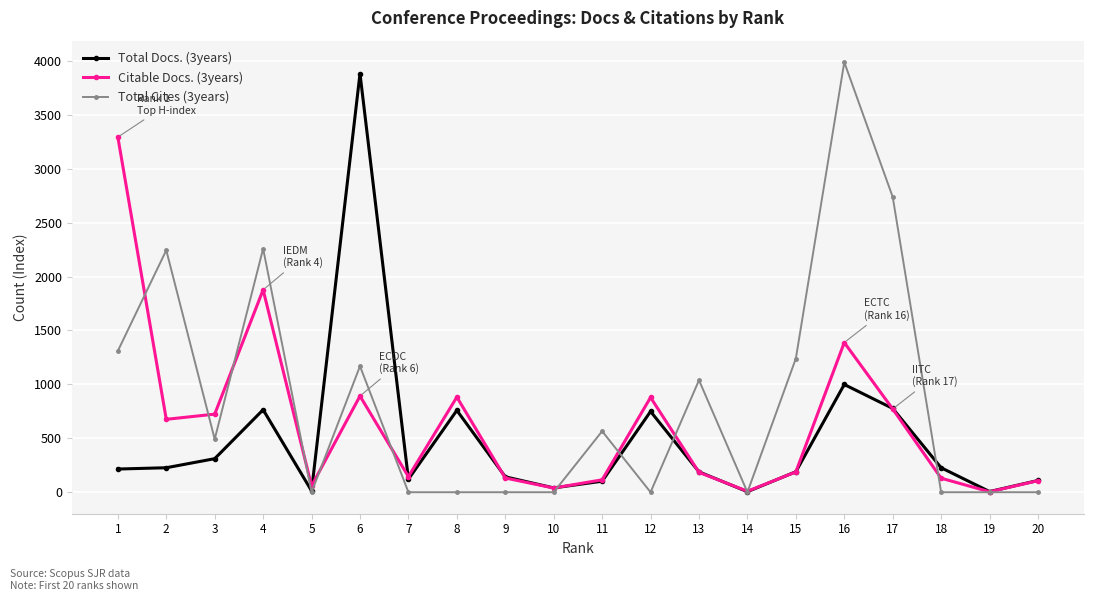

Count the number of data series in this chart.

3